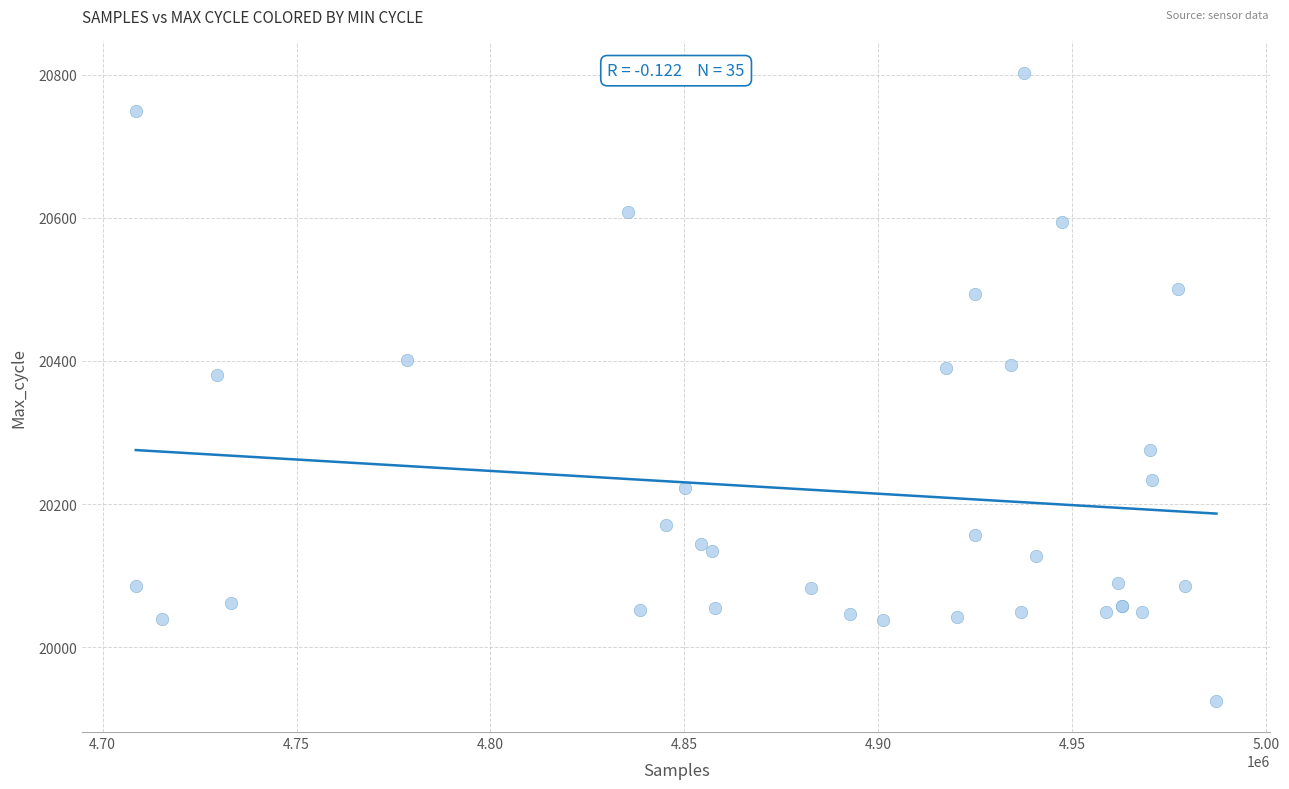

What Y value in the scatter plot is closest to 20364?

20380